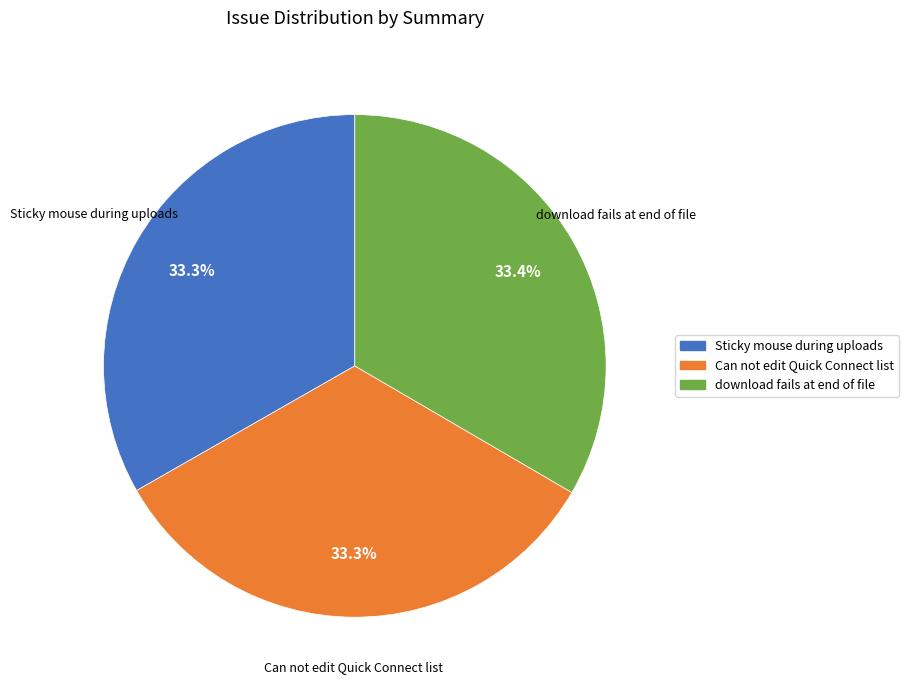

Is it true that Can not edit Quick Connect list is 24% of the pie?

False